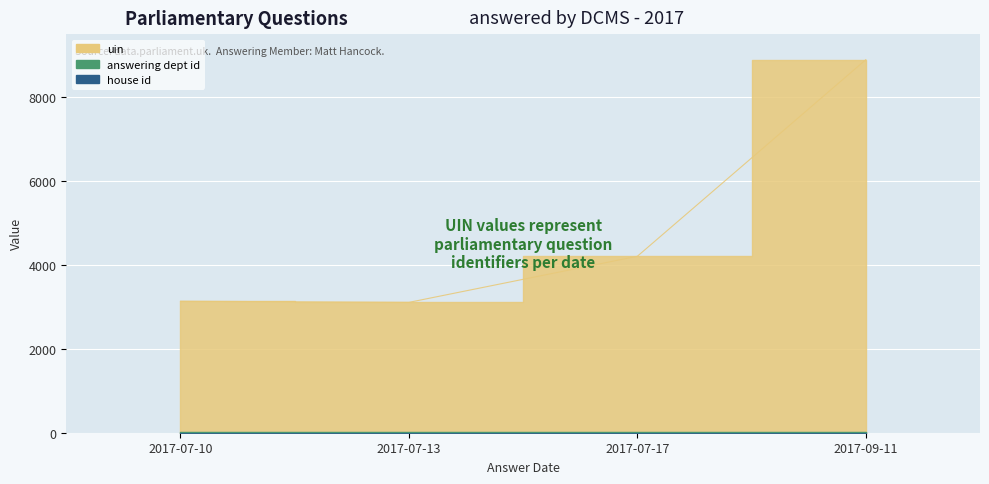

What is the average value of the house id series?

1